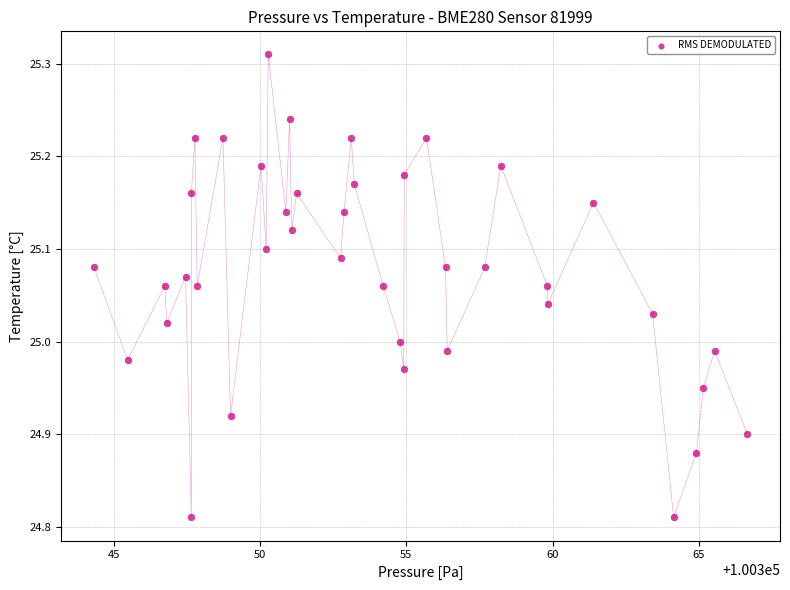

What is the range of Y values (max minus min)?

0.5